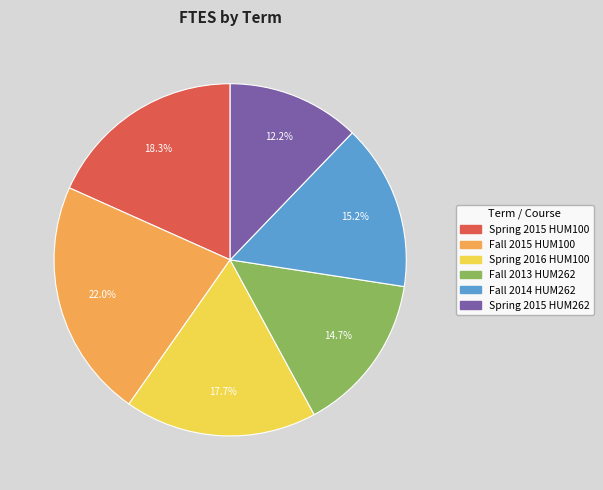

Does Fall 2013 HUM262 account for over 50% of the chart?

No